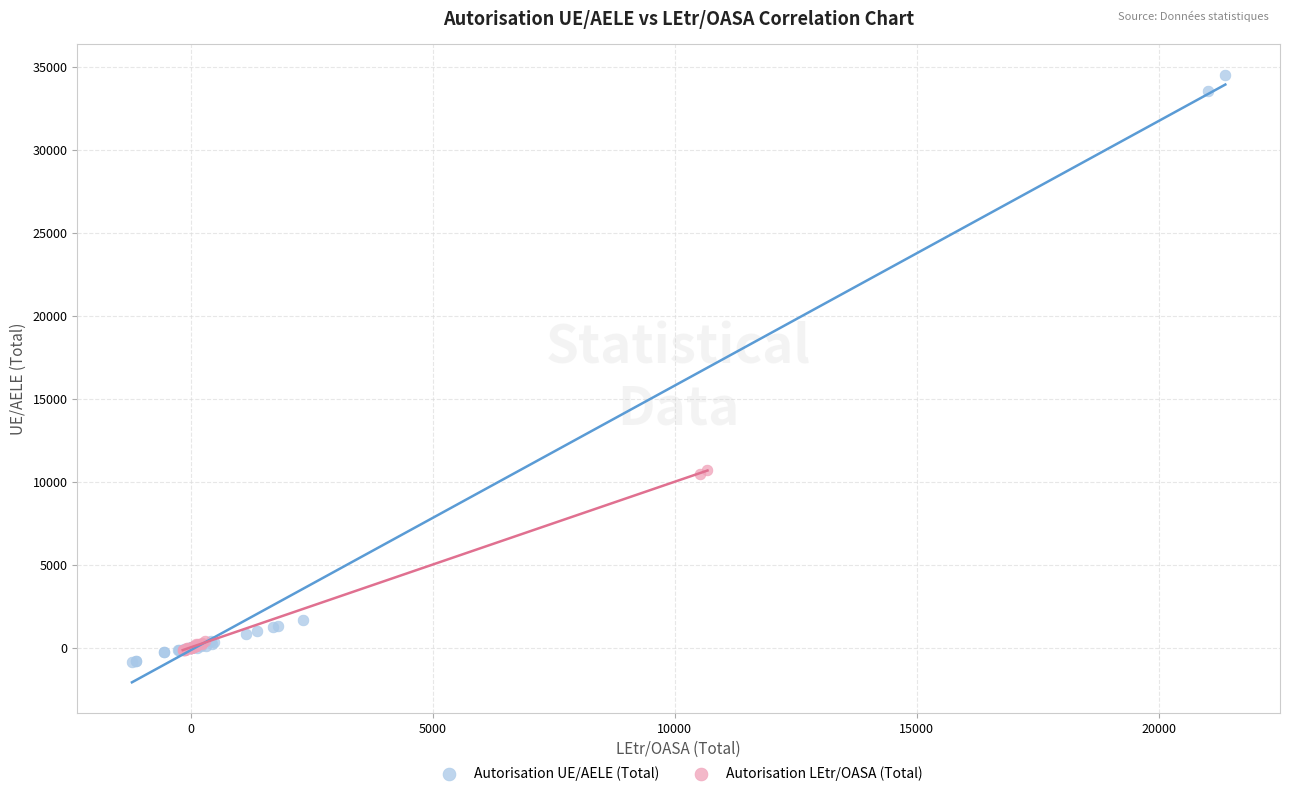

What are all the series names shown in the legend?

Autorisation UE/AELE (Total), Autorisation LEtr/OASA (Total)